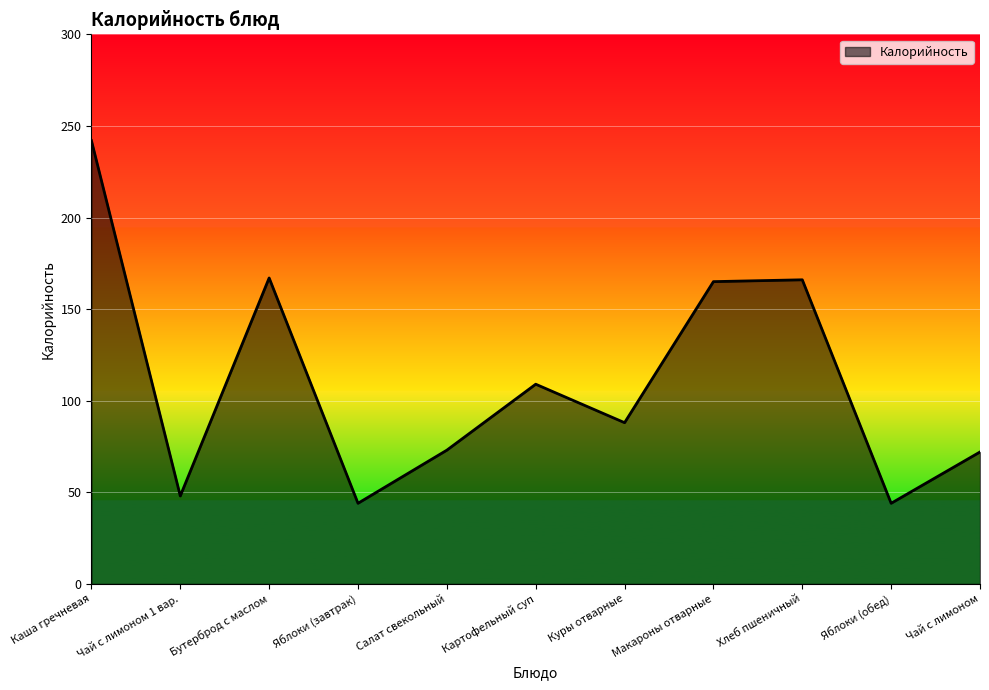

Where is the first local minimum?

Чай с лимоном 1 вар.